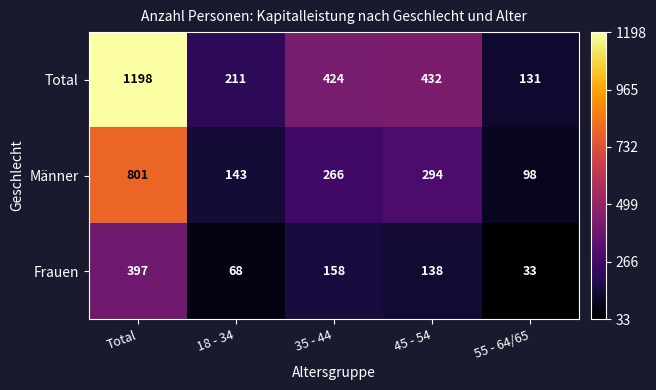

Which series has the widest spread of values?

Total